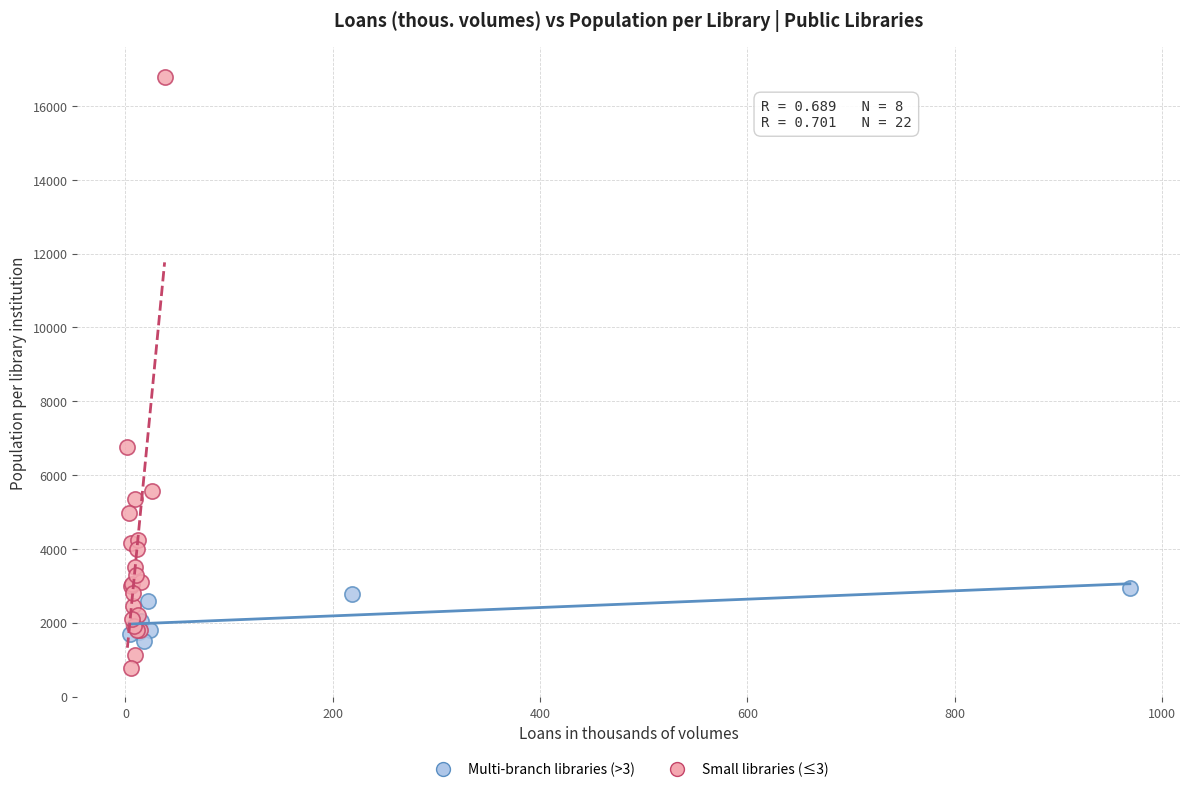

Which series has the widest spread of Y values?

Small libraries (≤3)